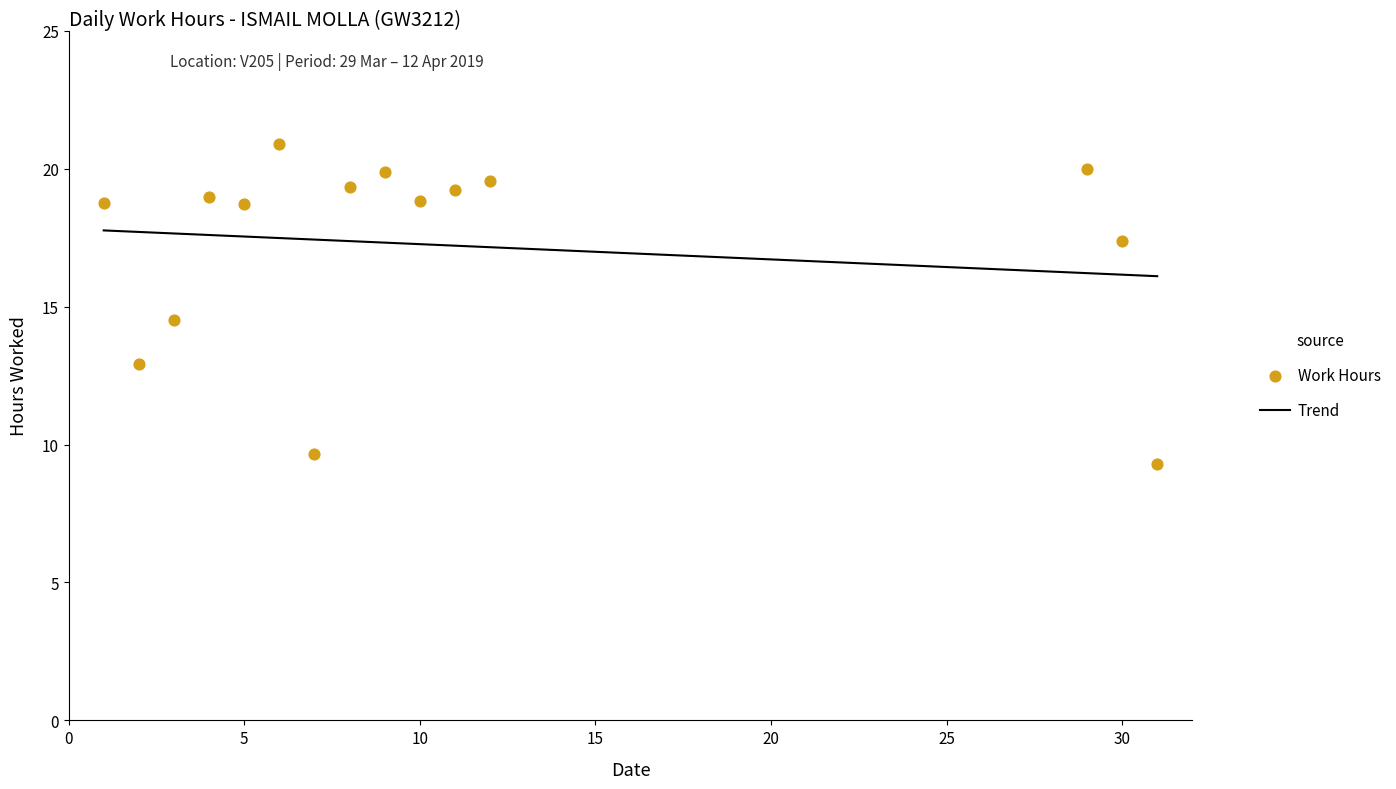

What is the change in value from 3 to 12?

+5.0